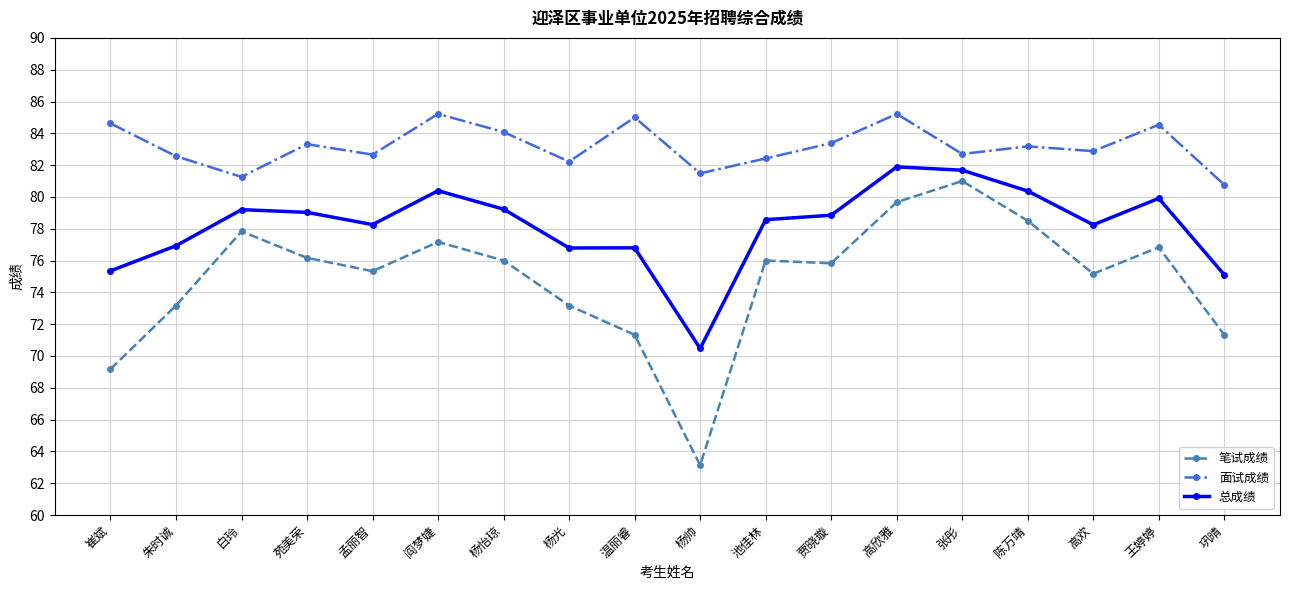

At which category is the sum across all series the highest?

高欣雅